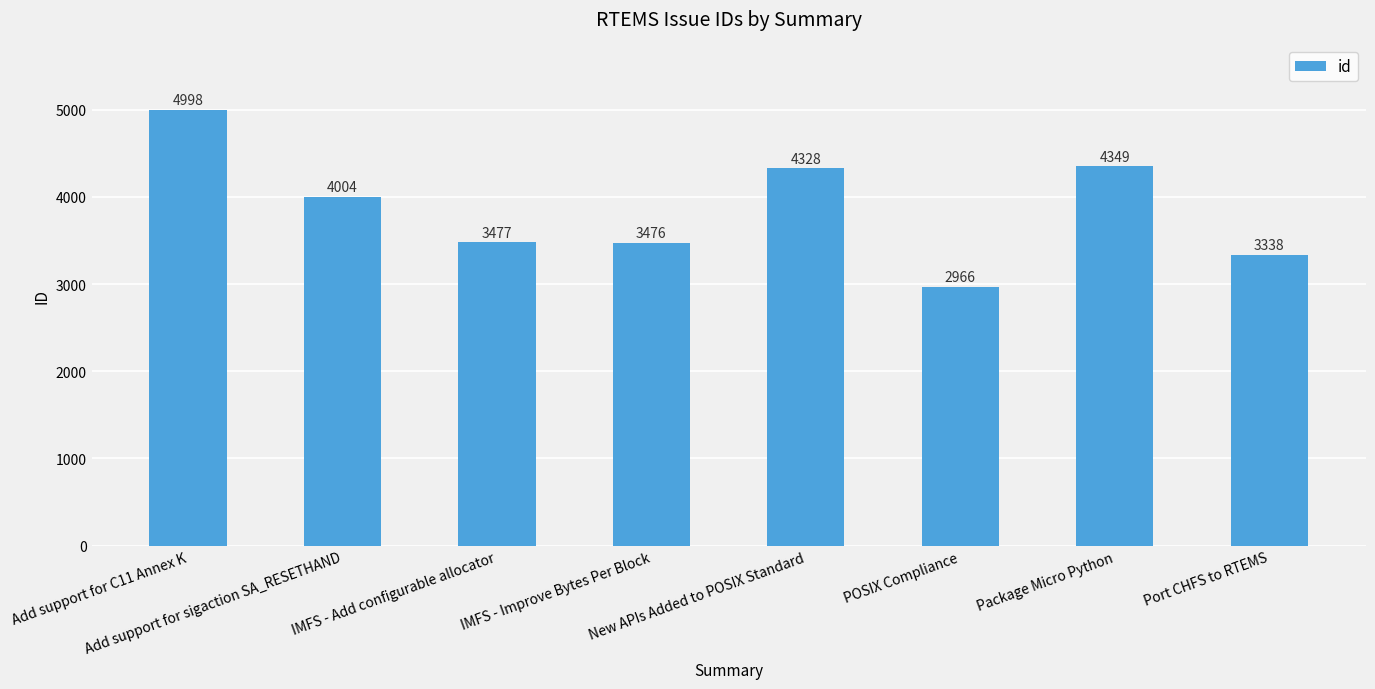

Where does the data first go above 4004?

Add support for C11 Annex K